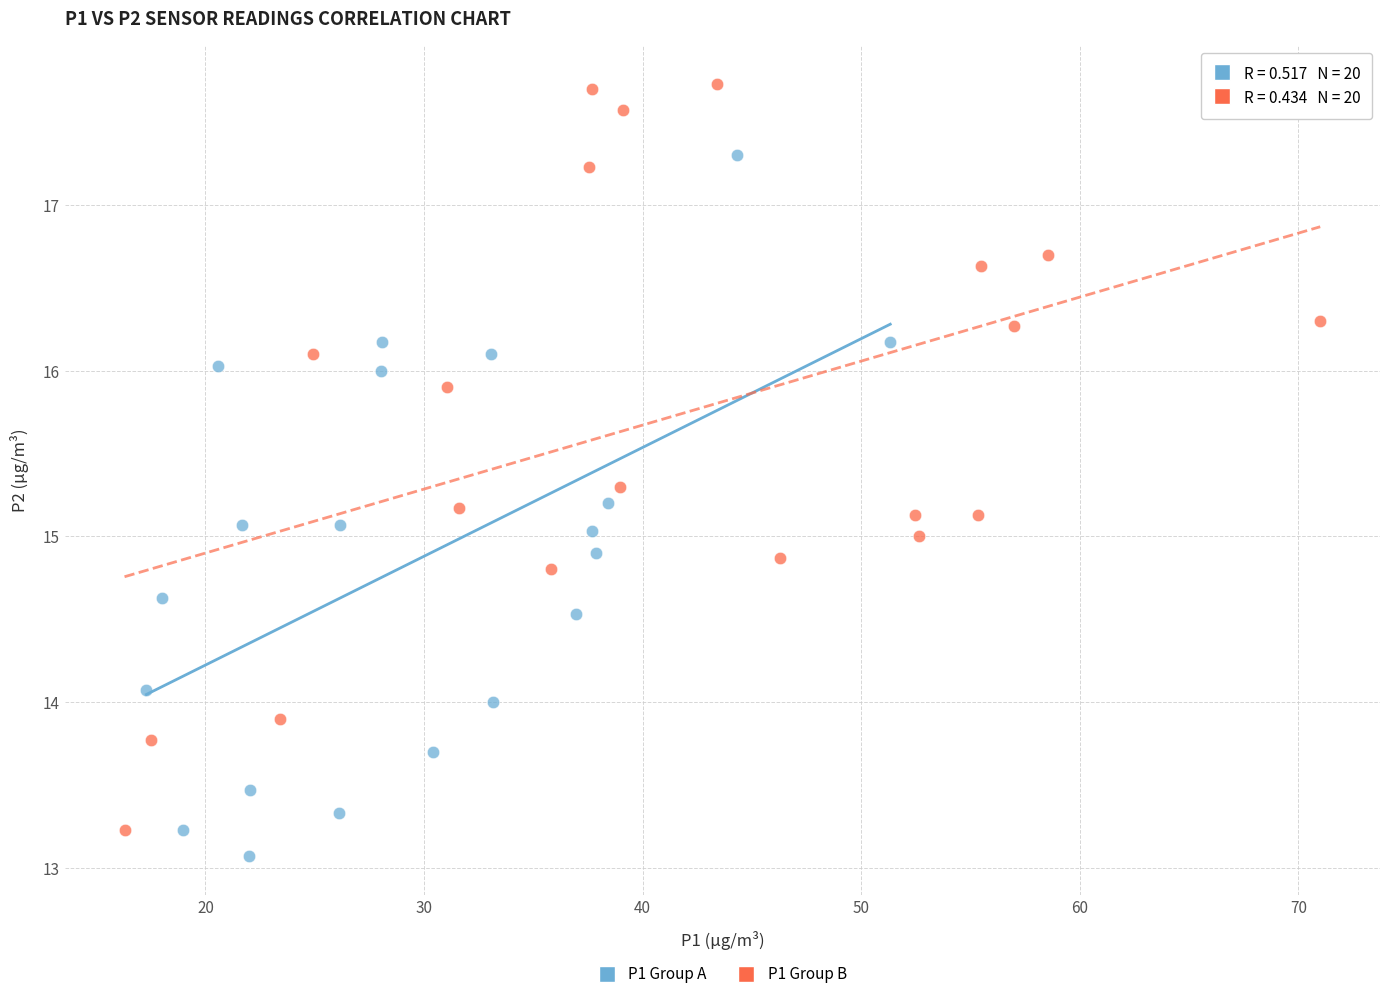

Which series has the largest Y range (max minus min)?

P1 Group B